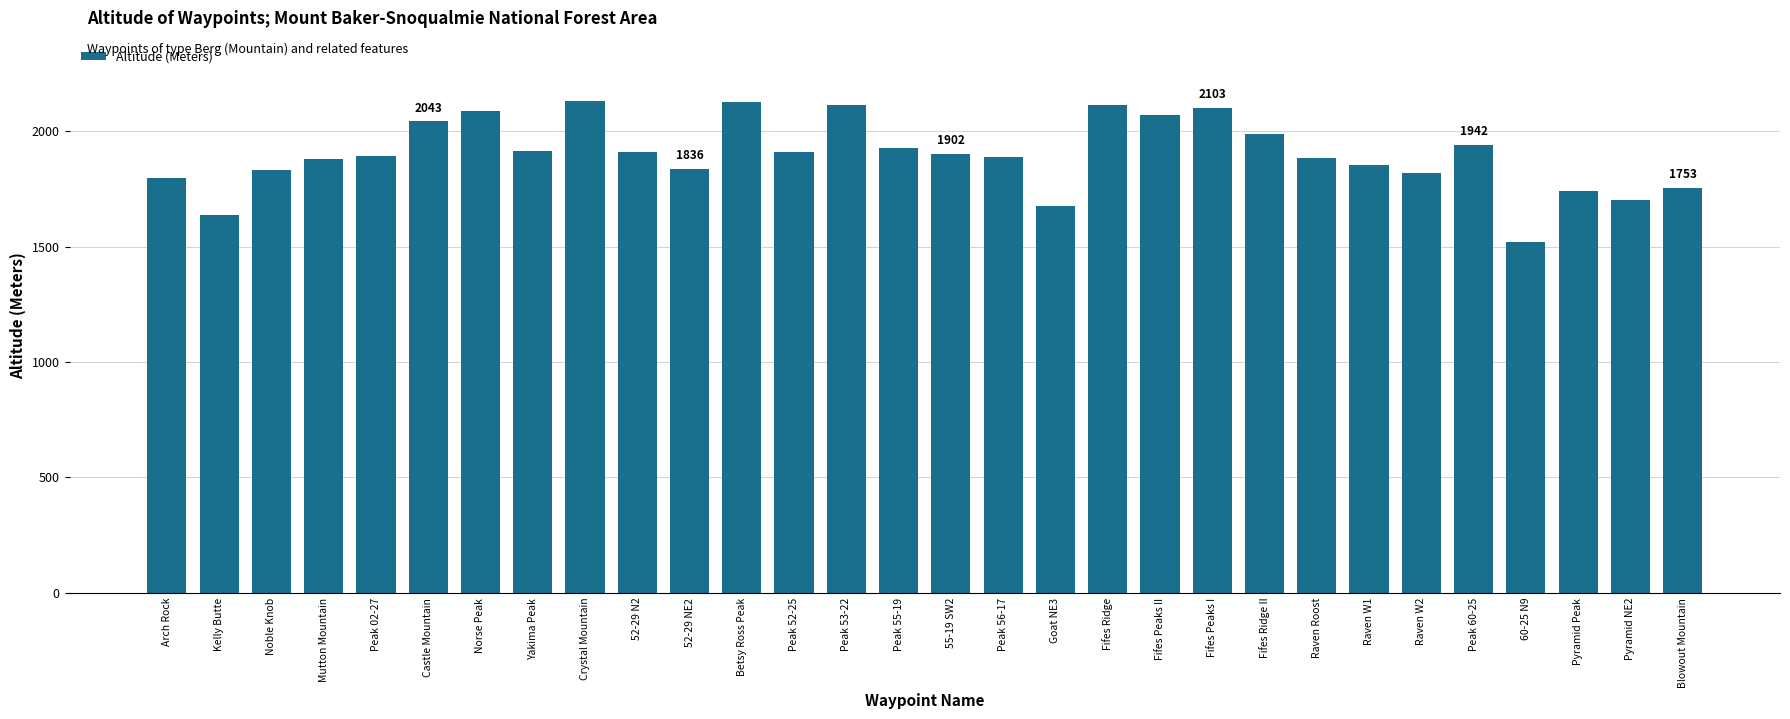

The value at Crystal Mountain is 2133. True or false?

True